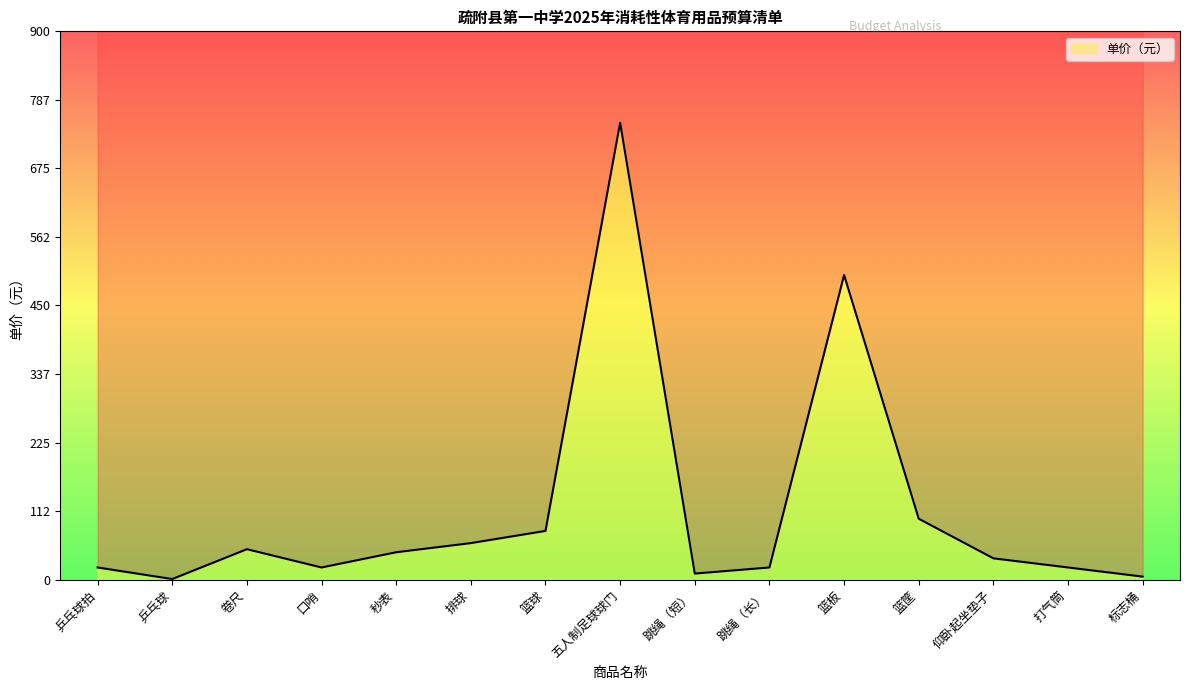

What is the sum of all values?

1716